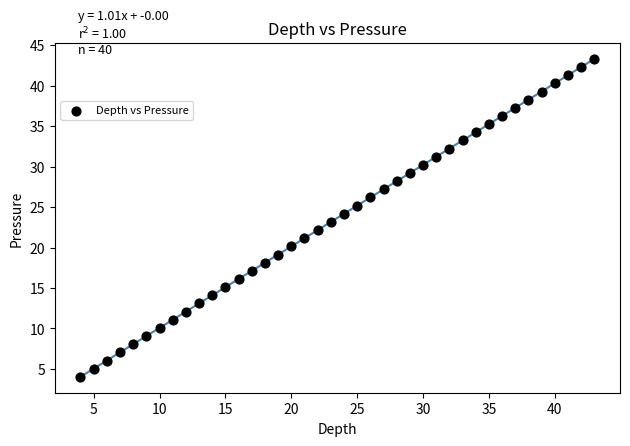

What is the range of X values (max minus min)?

39.0